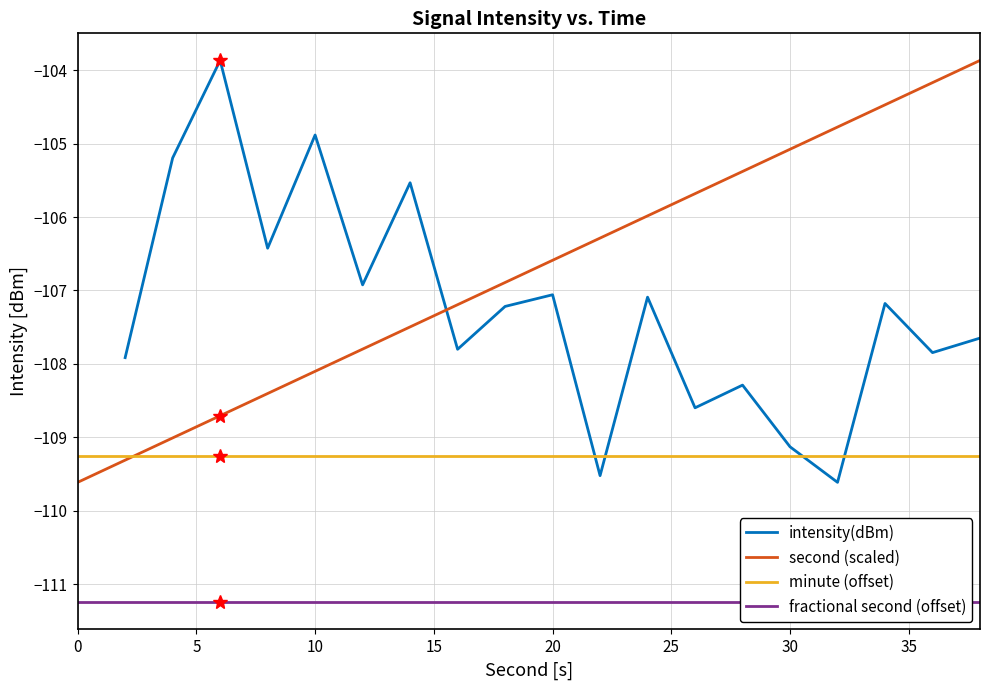

Rank the series by their maximum value, from highest to lowest.

intensity(dBm), second (scaled), minute (offset), fractional second (offset)